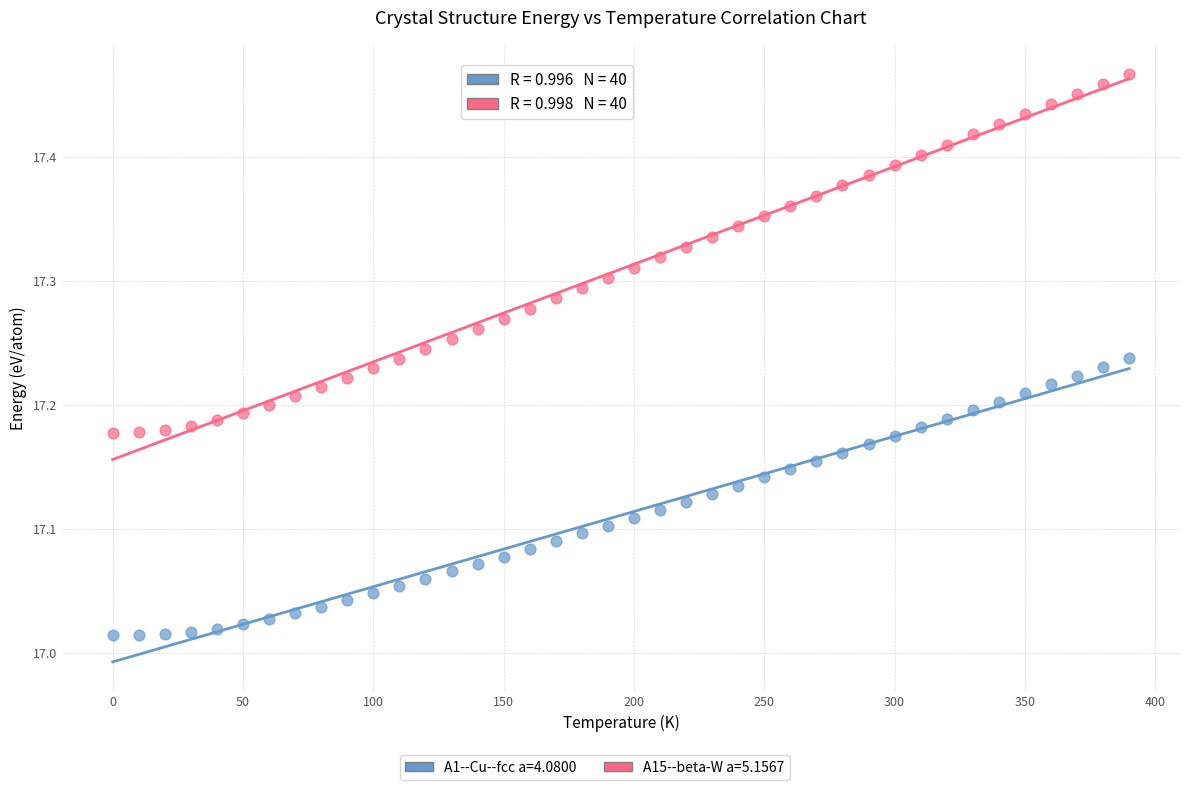

Which series has the widest spread of Y values?

A15--beta-W a=5.1567